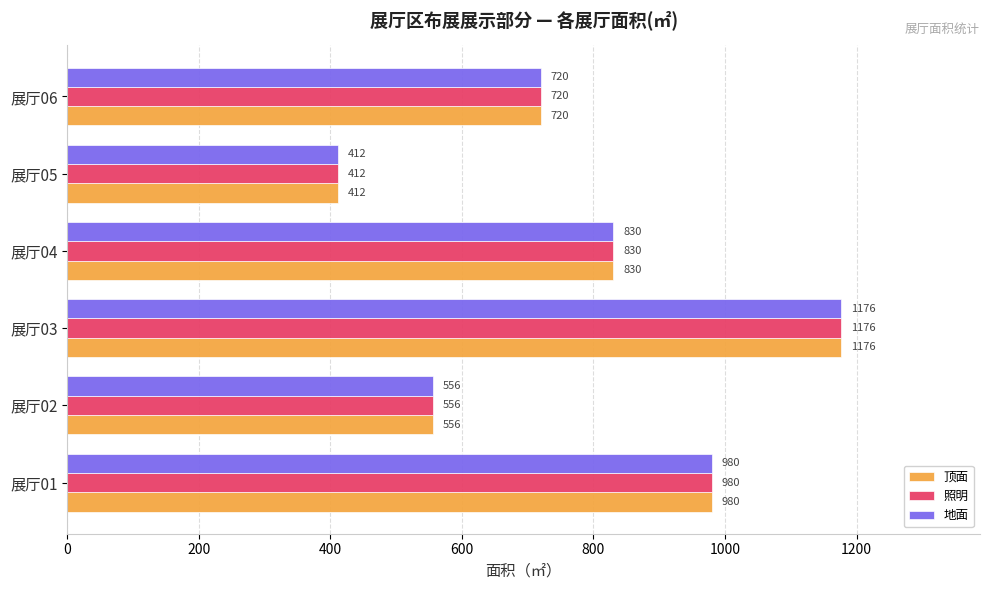

How many data points in 地面 are less than 830?

3